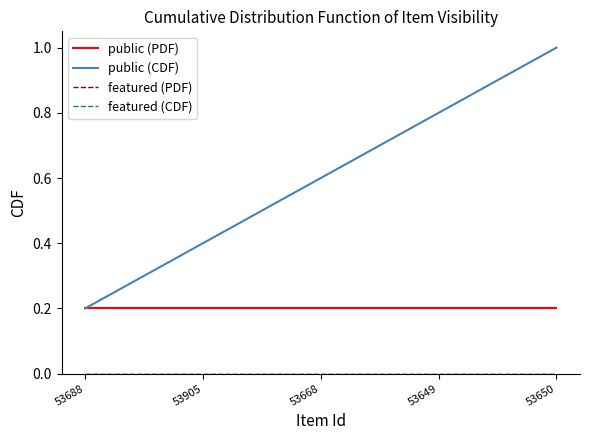

What is the difference between the highest and lowest values at 53688?

0.2